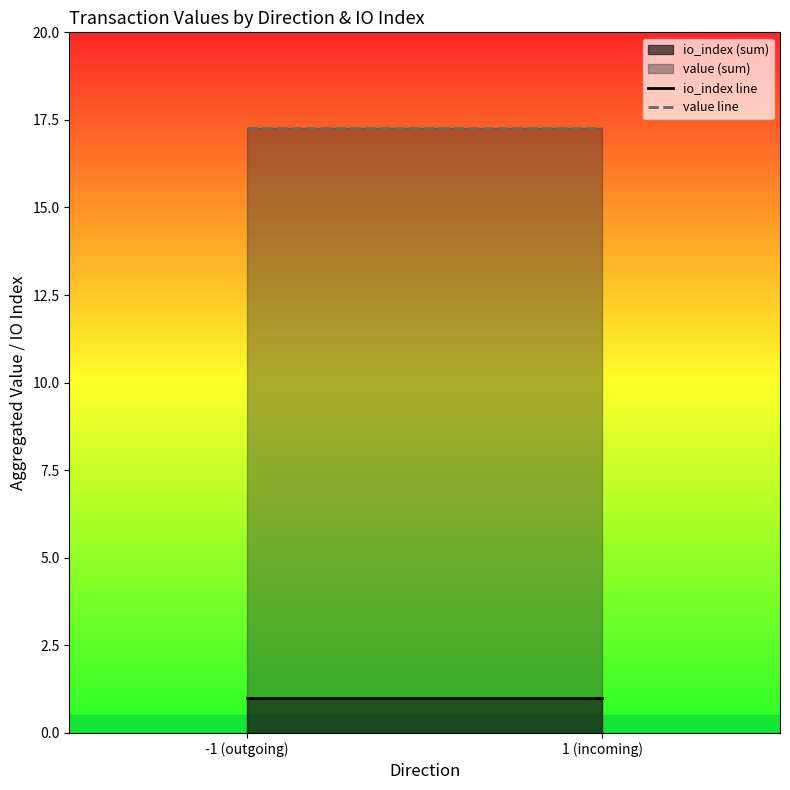

Which series has the largest range (max minus min)?

io_index line